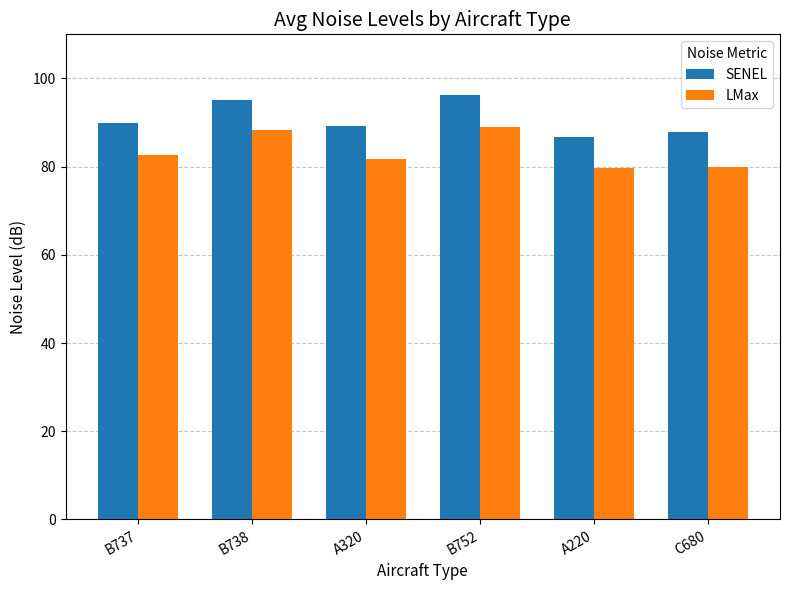

Which label corresponds to the largest value in the chart?

B752